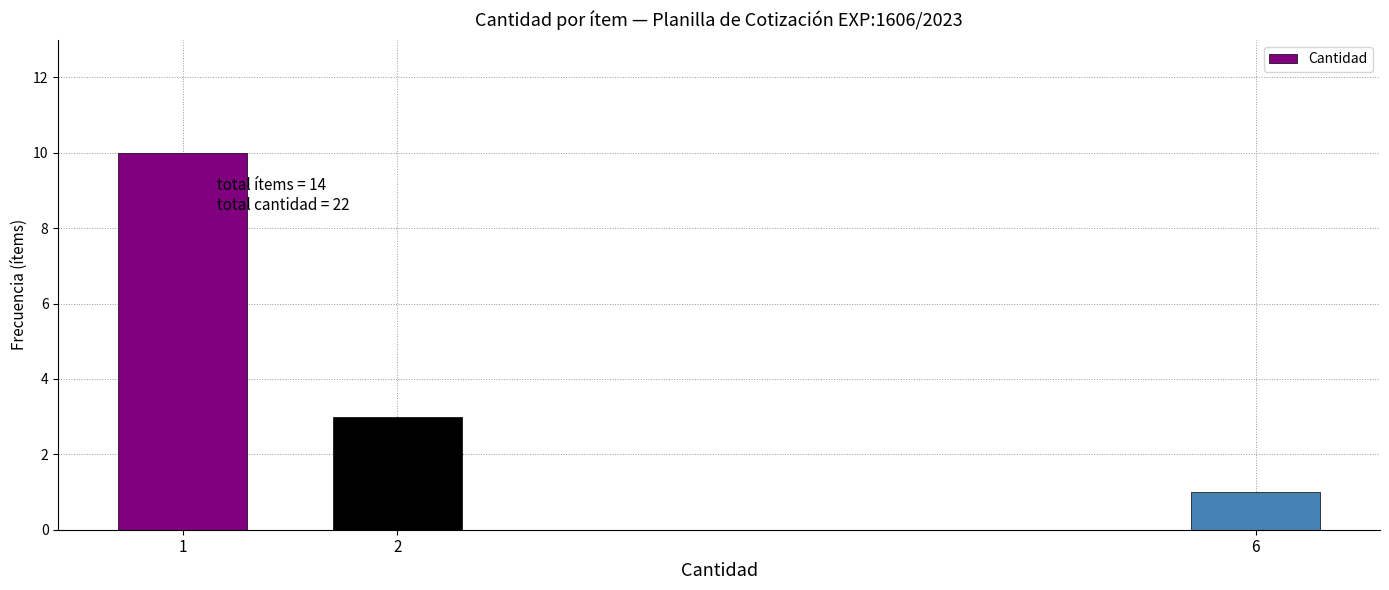

Reading left to right, what are all the values shown in this chart?

1=10	2=3	6=1